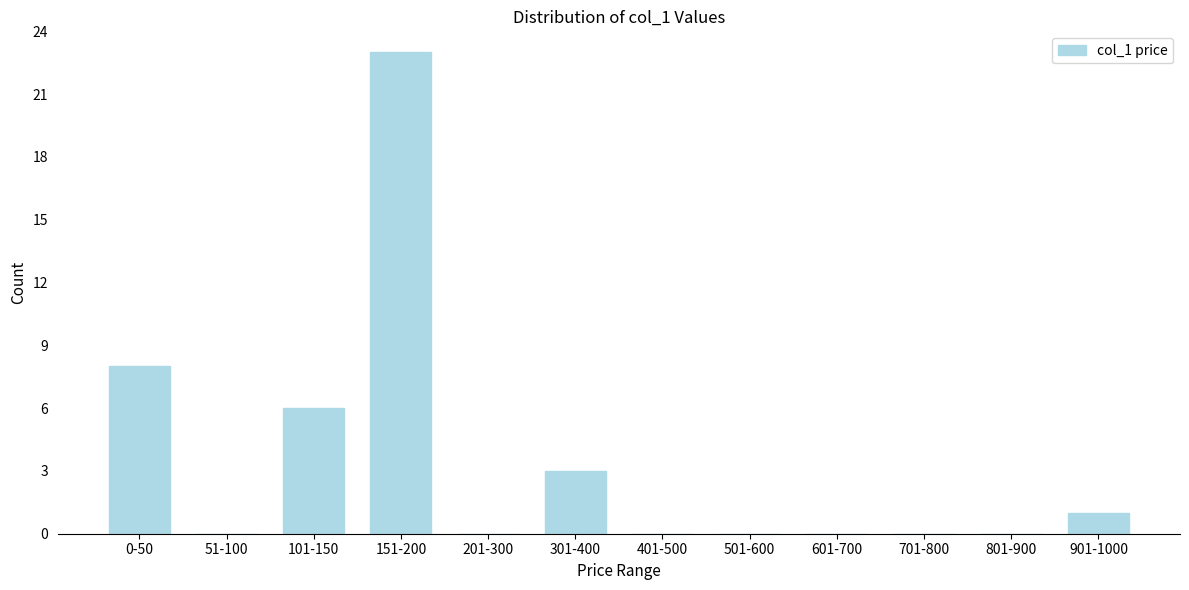

Reading left to right, list all the values displayed in this chart.

0-50=8	51-100=0	101-150=6	151-200=23	201-300=0	301-400=3	401-500=0	501-600=0	601-700=0	701-800=0	801-900=0	901-1000=1